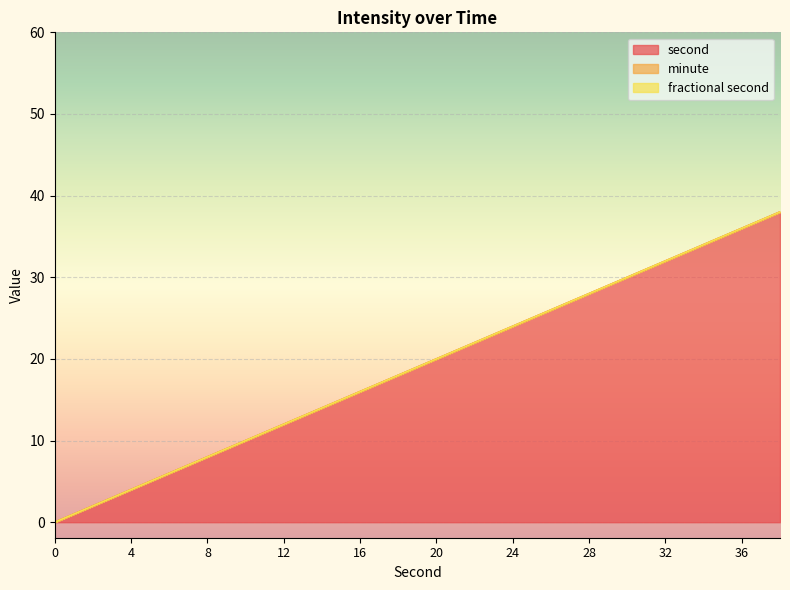

At how many categories does at least one series exceed 7?

16